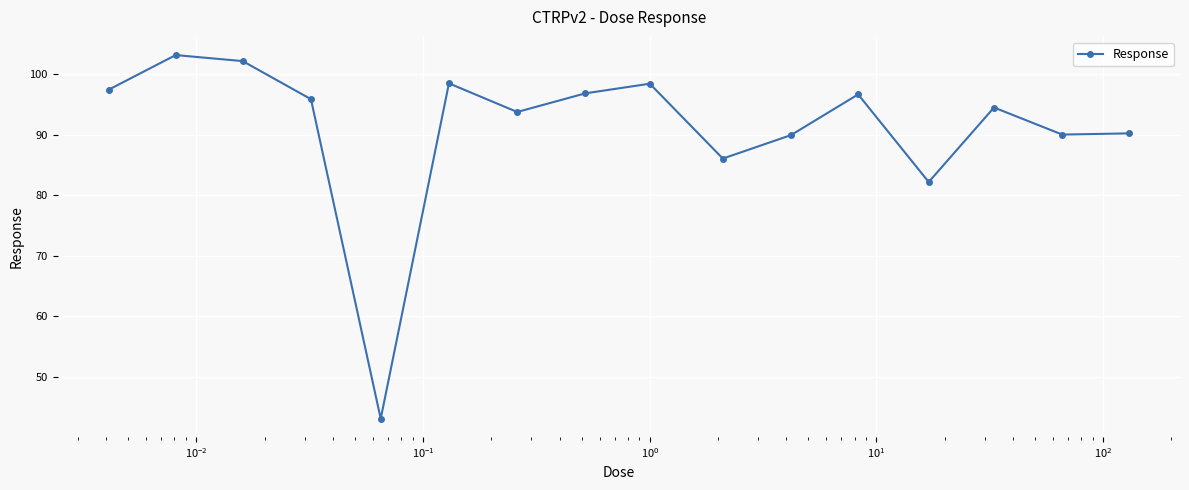

What is the minimum value shown in the chart?

43.0